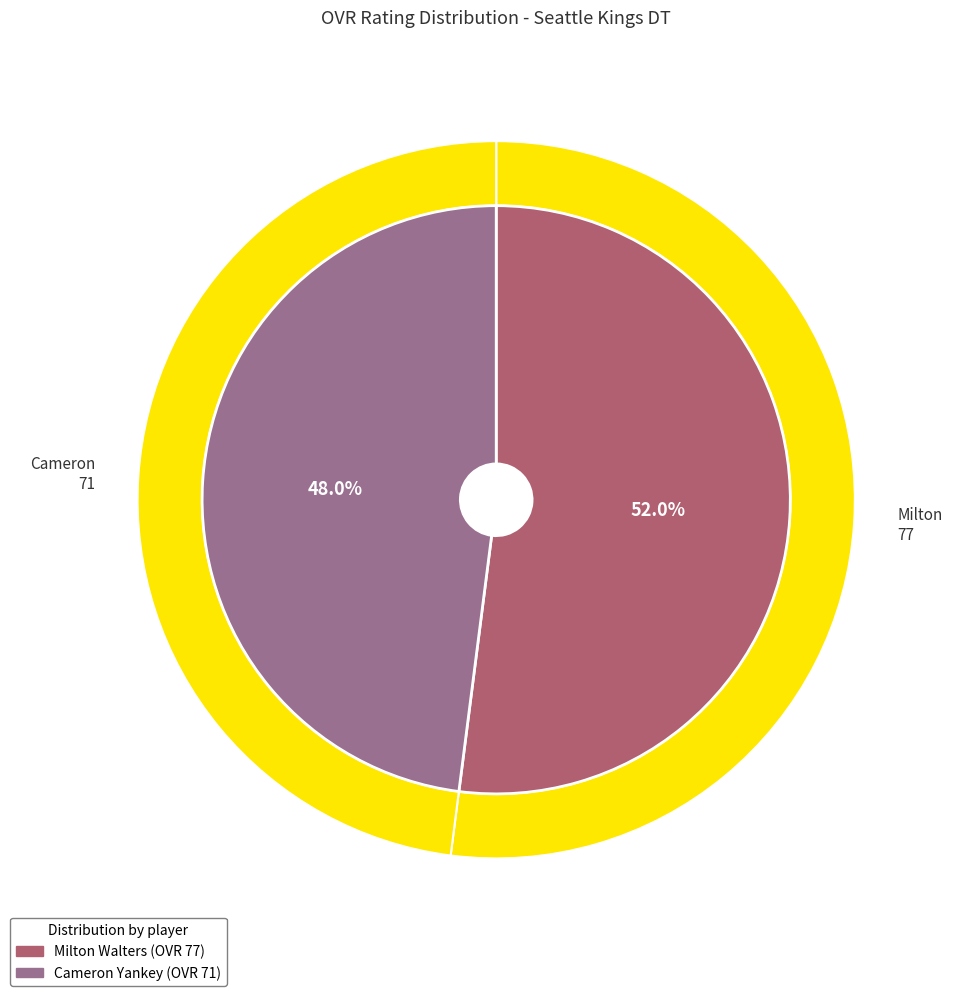

Is the sum of Cameron and Milton greater than half?

Yes